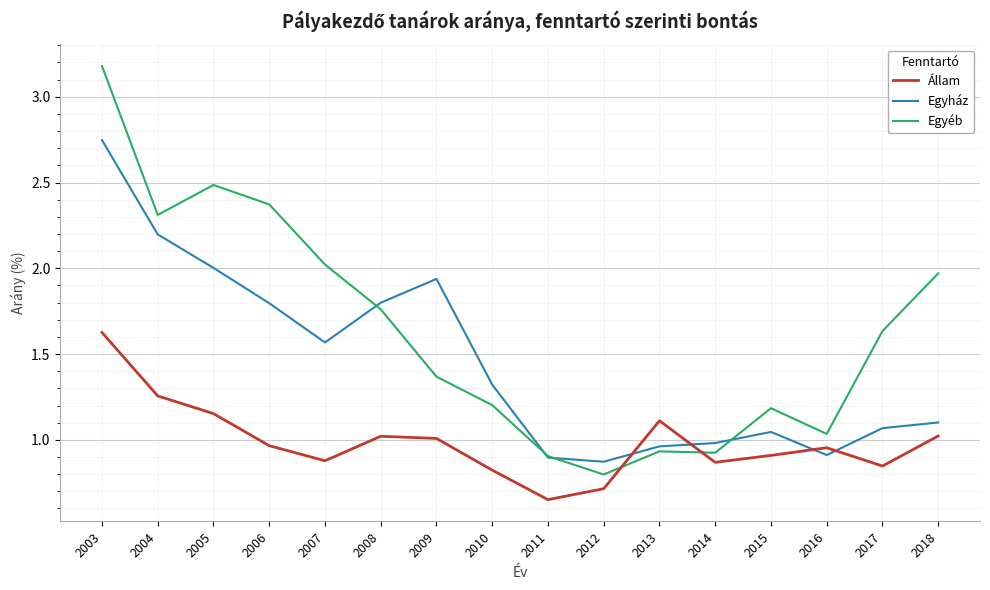

Is it true that Állam equals 1.6 at 2003?

True